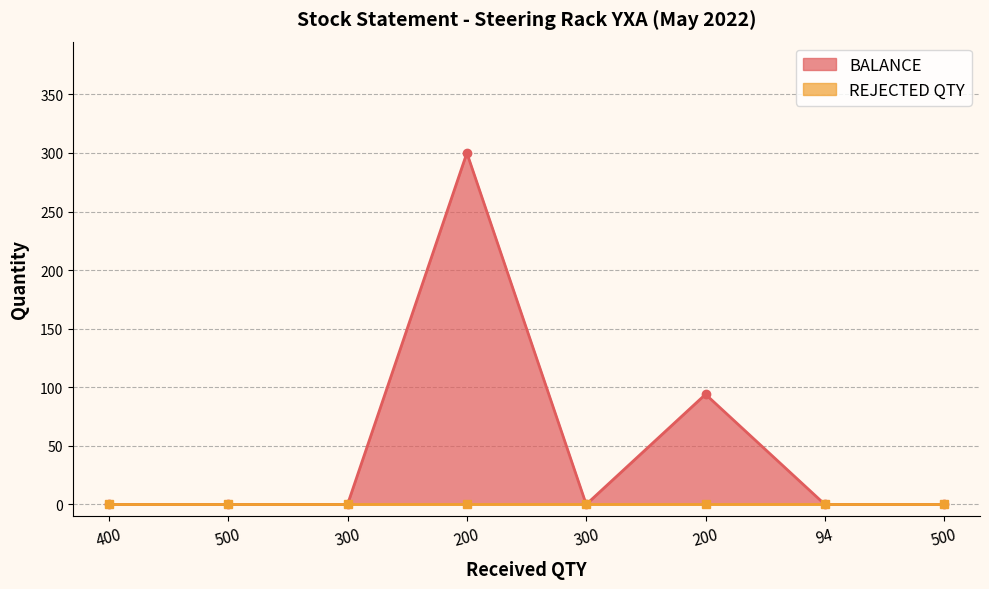

Count the values in the range 0 to 94.

7